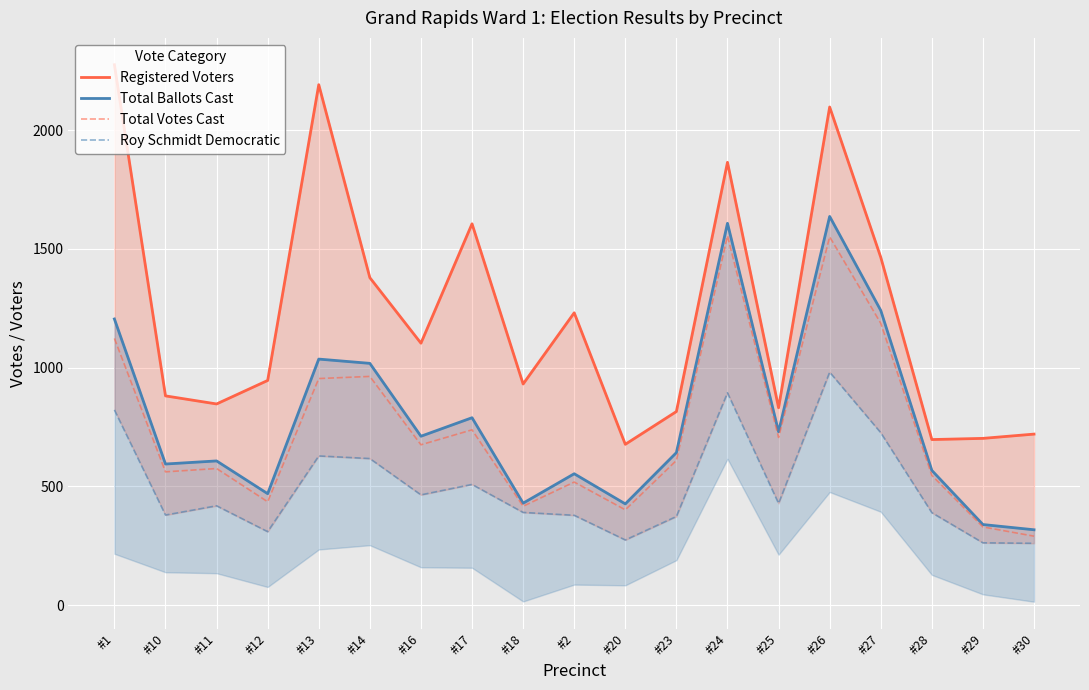

Rank the categories by Total Votes Cast value from highest to lowest.

#24, #26, #27, #1, #14, #13, #17, #25, #16, #23, #11, #10, #28, #2, #12, #18, #20, #29, #30